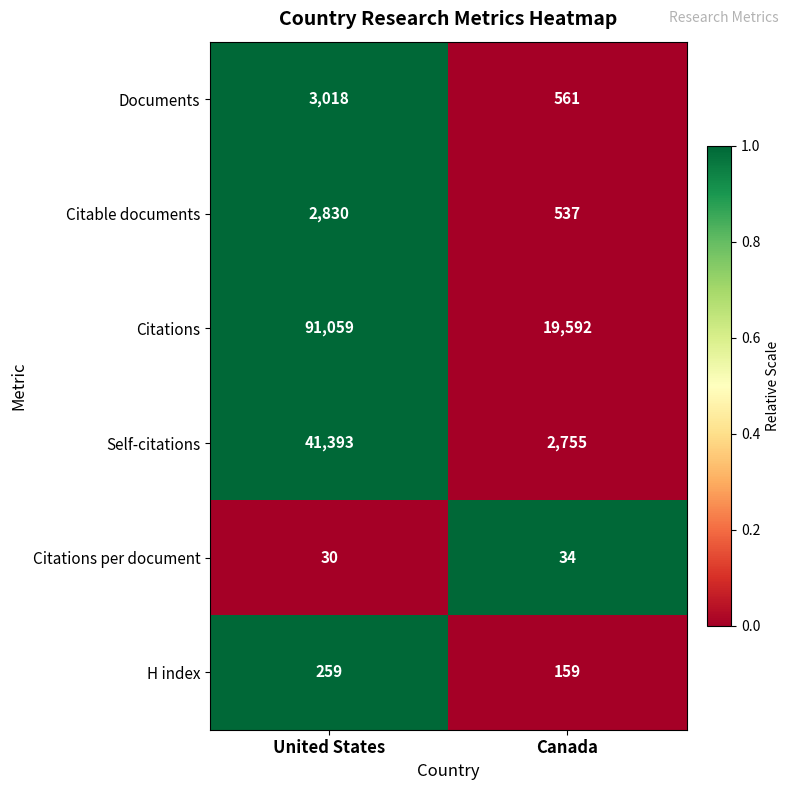

Reading left to right, transcribe all the data shown in this chart.

Documents: United States=3018	Canada=561
Citable documents: United States=2830	Canada=537
Citations: United States=91059	Canada=19592
Self-citations: United States=41393	Canada=2755
Citations per document: United States=30	Canada=34
H index: United States=259	Canada=159